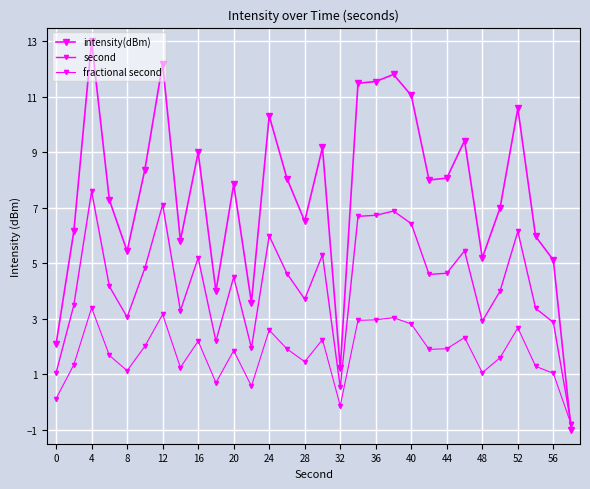

Reading right to left, transcribe all the data shown in this chart.

intensity(dBm): -1.0	5.1	6.0	10.6	7.0	5.2	9.4	8.1	8.0	11.1	11.8	11.6	11.5	1.2	9.2	6.5	8.1	10.3	3.6	7.9	4.0	9.0	5.8	12.2	8.4	5.4	7.3	13.0	6.2	2.1
second: -0.8	2.9	3.4	6.2	4.0	2.9	5.5	4.6	4.6	6.4	6.9	6.7	6.7	0.5	5.3	3.7	4.6	6.0	2.0	4.5	2.2	5.2	3.3	7.1	4.8	3.1	4.2	7.6	3.5	1.1
fractional second: -0.8	1.0	1.3	2.7	1.6	1.1	2.3	1.9	1.9	2.8	3.0	3.0	2.9	-0.1	2.3	1.5	1.9	2.6	0.6	1.9	0.7	2.2	1.2	3.2	2.0	1.1	1.7	3.4	1.3	0.1